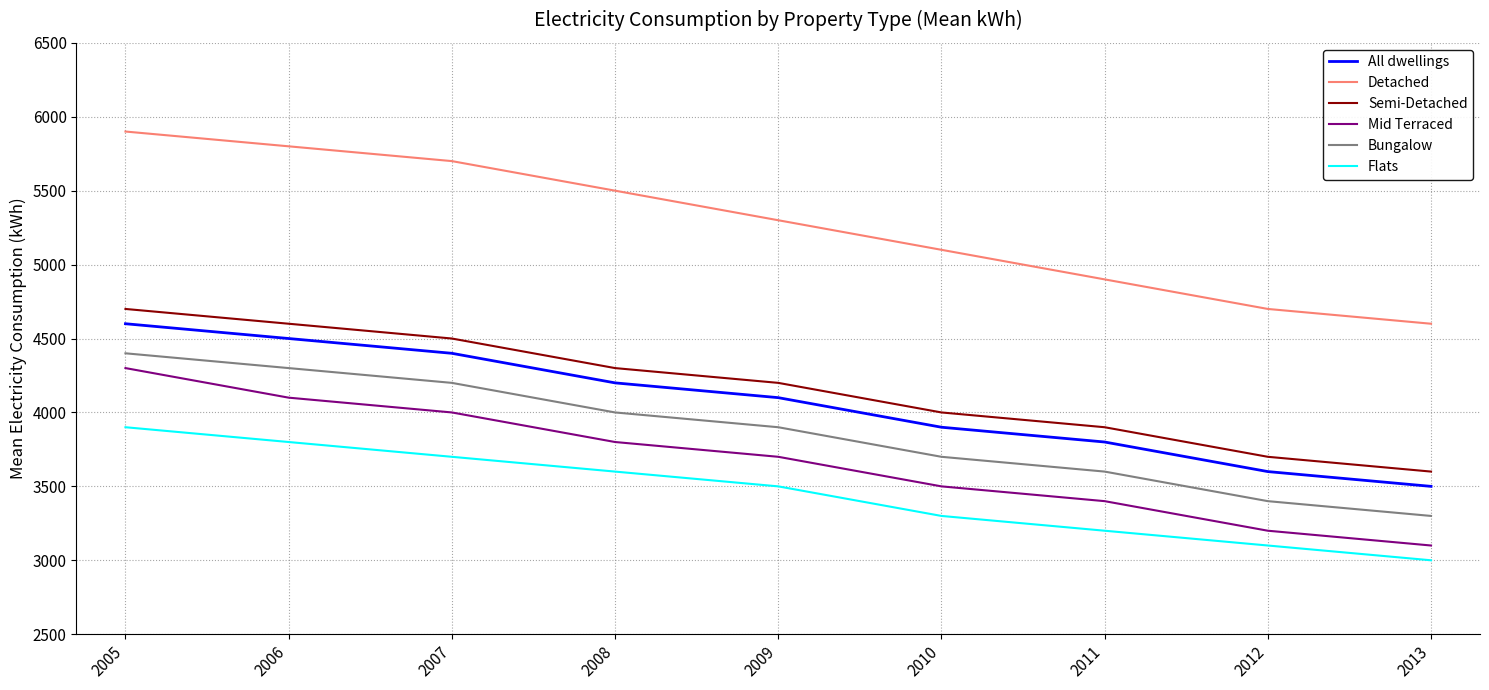

Does the chart display data point markers on the line(s)?

No